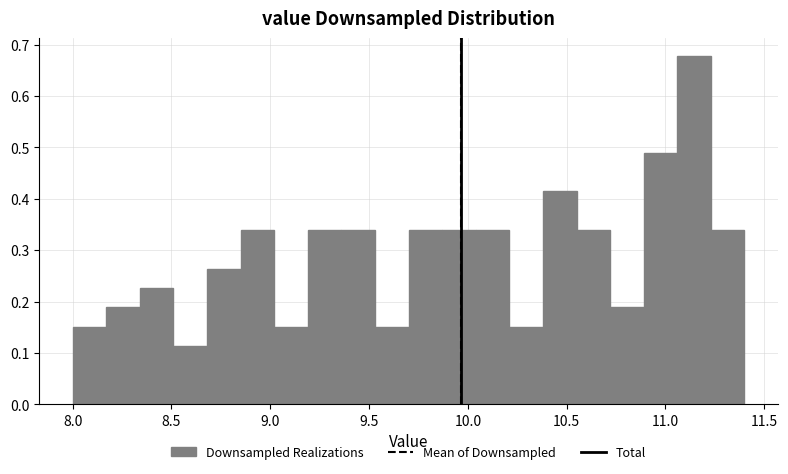

Around what value on the x-axis is the tallest bar? Give the approximate position of its centre, as read against the axis.

11.15